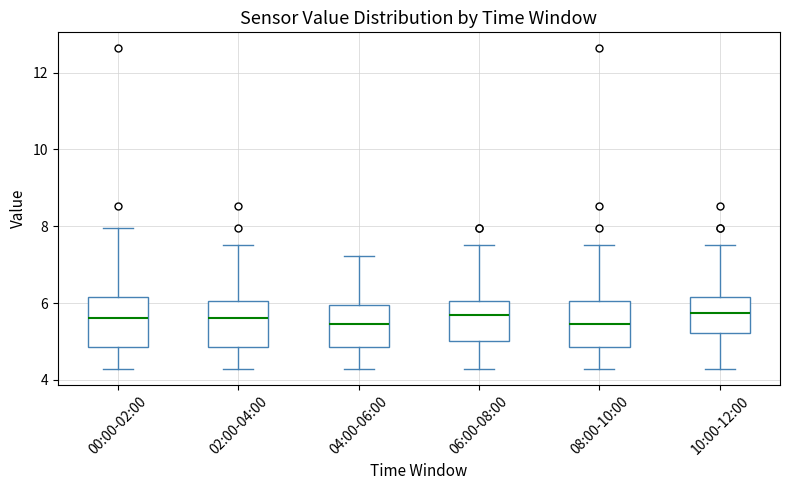

Reading left to right, read every box against the y-axis: the position of its median line, the range the box covers, and the ends of its whiskers. The values are not printed on the chart, so give them approximately, as read against the axis.

00:00-02:00: median 5.6, box 4.8 to 6.2, whiskers 4.2 to 8.0
02:00-04:00: median 5.6, box 4.8 to 6.0, whiskers 4.2 to 7.6
04:00-06:00: median 5.4, box 4.8 to 6.0, whiskers 4.2 to 7.2
06:00-08:00: median 5.8, box 5.0 to 6.0, whiskers 4.2 to 7.6
08:00-10:00: median 5.4, box 4.8 to 6.0, whiskers 4.2 to 7.6
10:00-12:00: median 5.8, box 5.2 to 6.2, whiskers 4.2 to 7.6